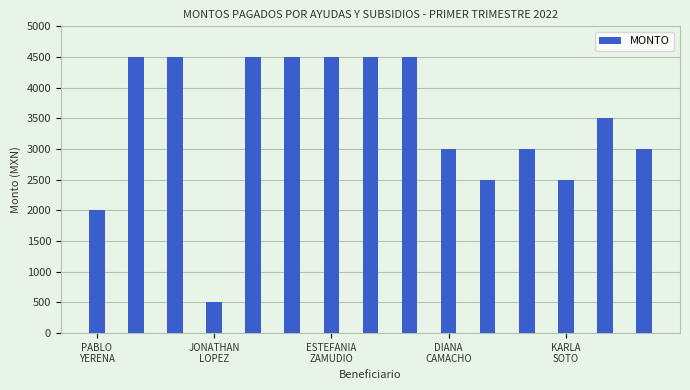

What is the sum of all values?

51500